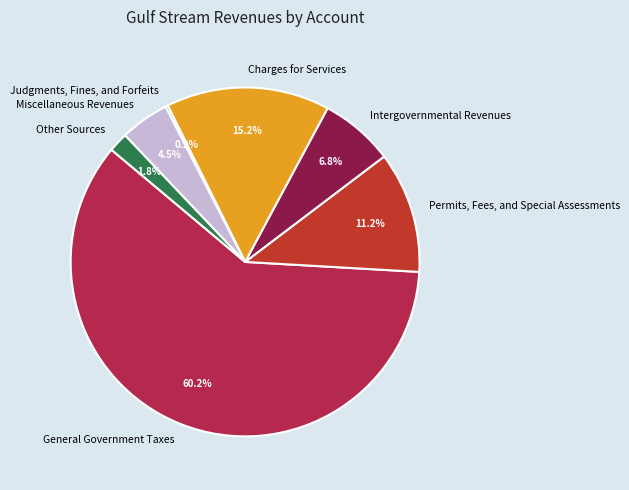

Approximately how many times larger is the value at Other Sources compared to Permits, Fees, and Special Assessments?

0.2